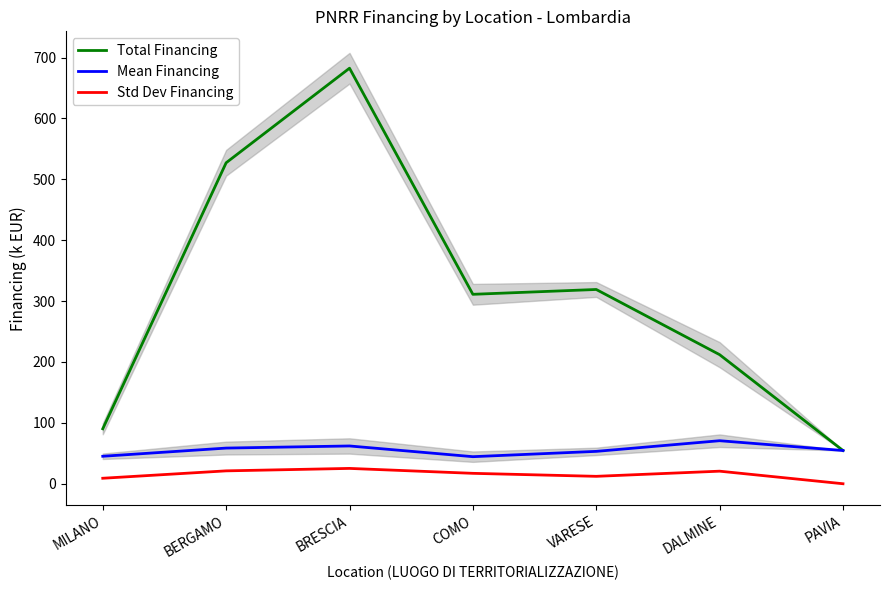

The value of Mean Financing at PAVIA is 54.6. True or false?

True